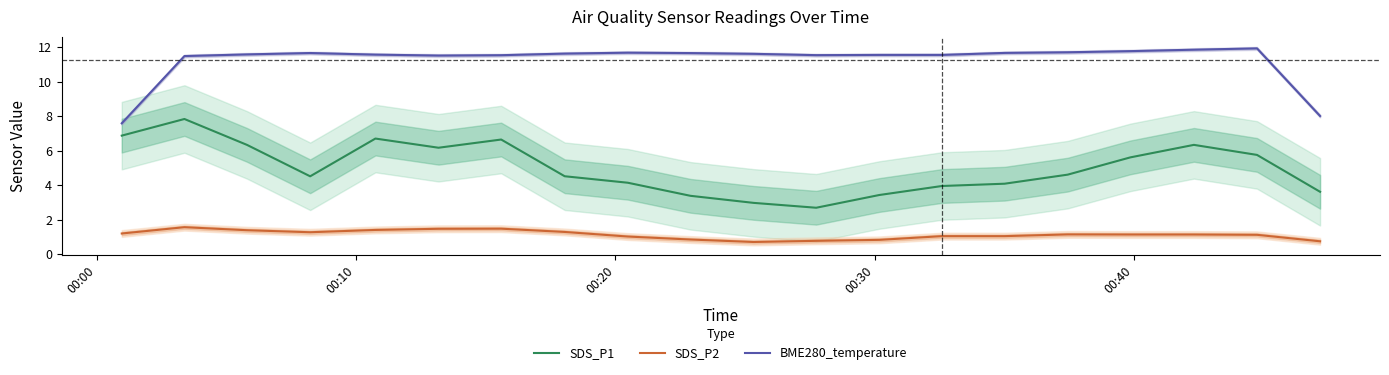

True or false: SDS_P1 and SDS_P2 intersect in this chart.

False